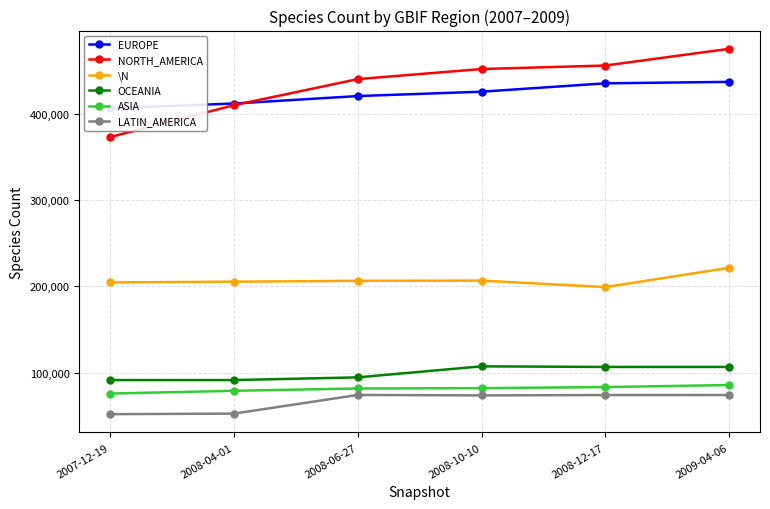

What position from the left is 2008-06-27?

3